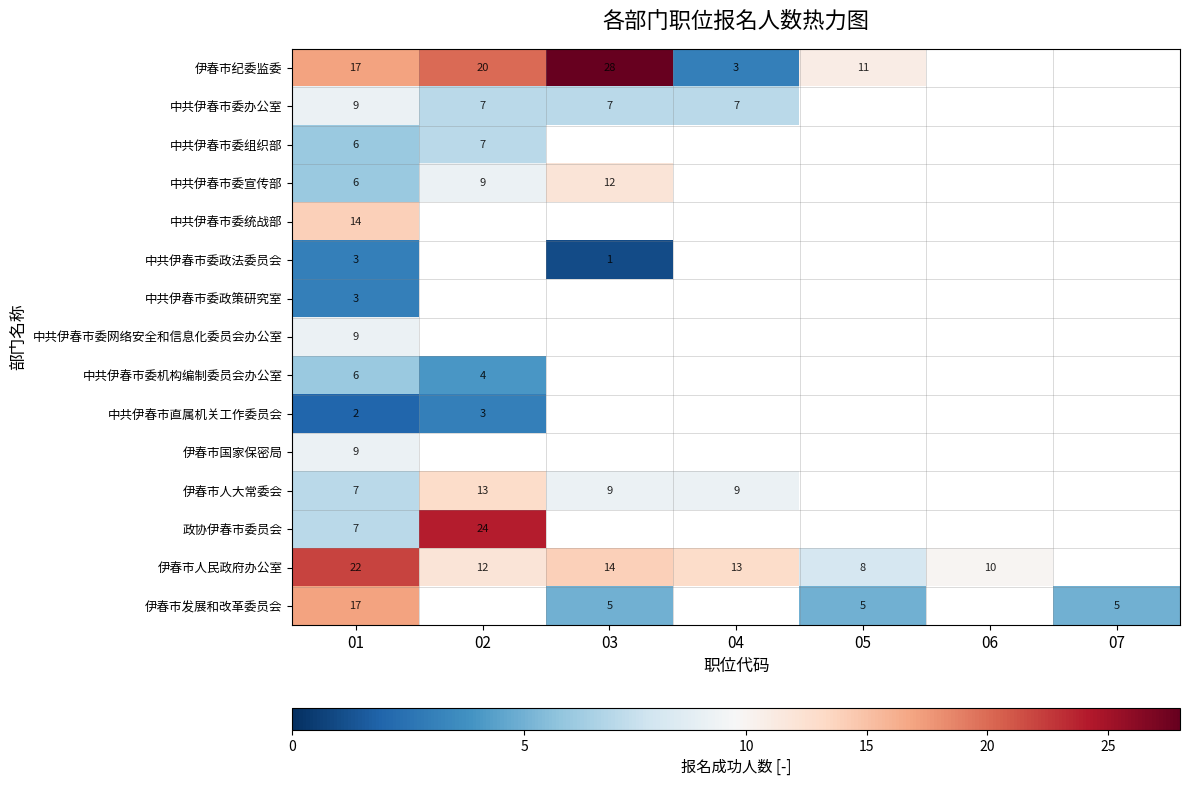

What is the difference between the 伊春市纪委监委 values at 05 and 03?

17